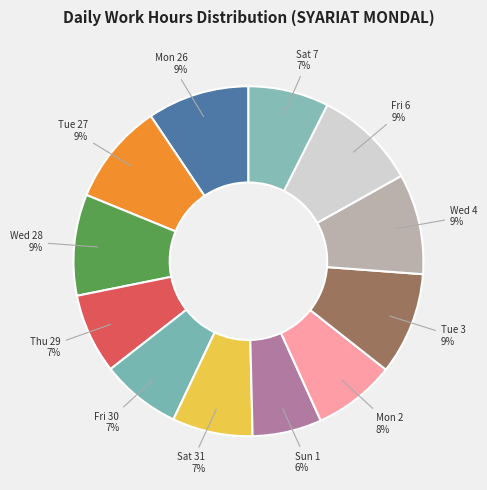

To the nearest percent, what portion does Sat 31 represent?

7%